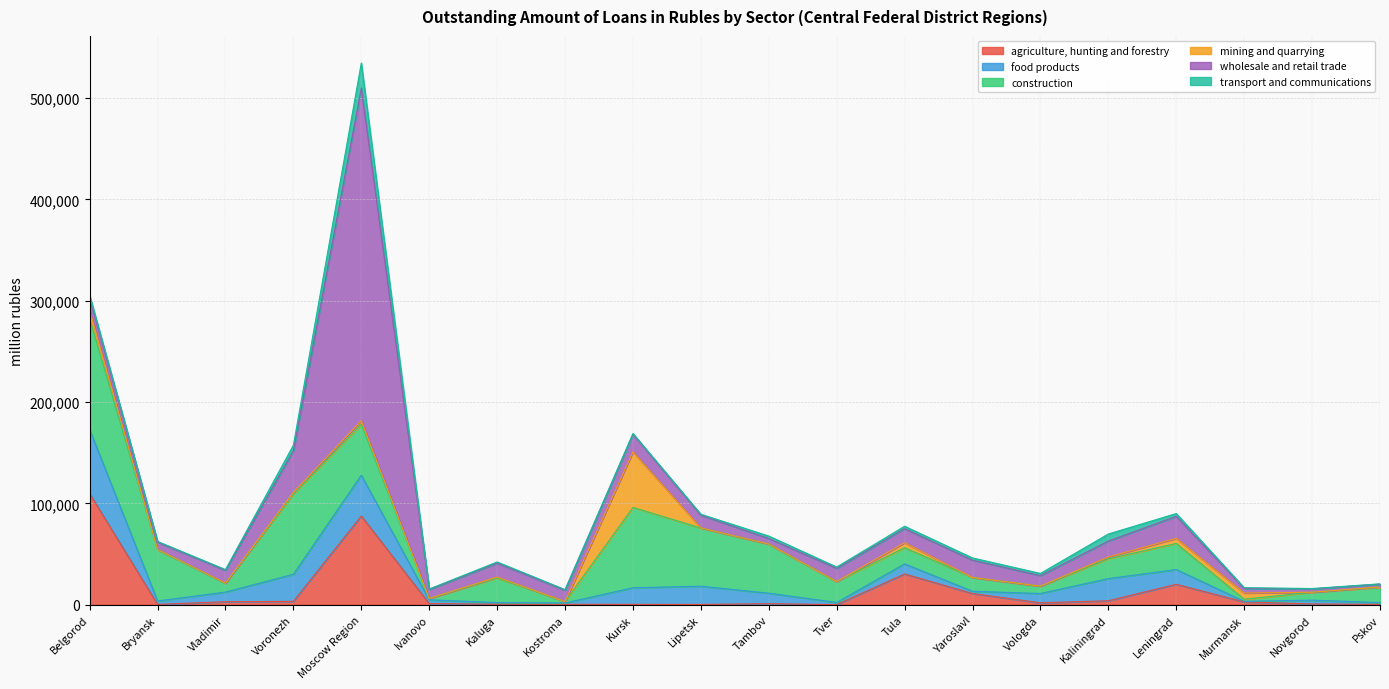

At Leningrad, list the series in order from largest to smallest.

construction, wholesale and retail trade, agriculture, hunting and forestry, food products, mining and quarrying, transport and communications